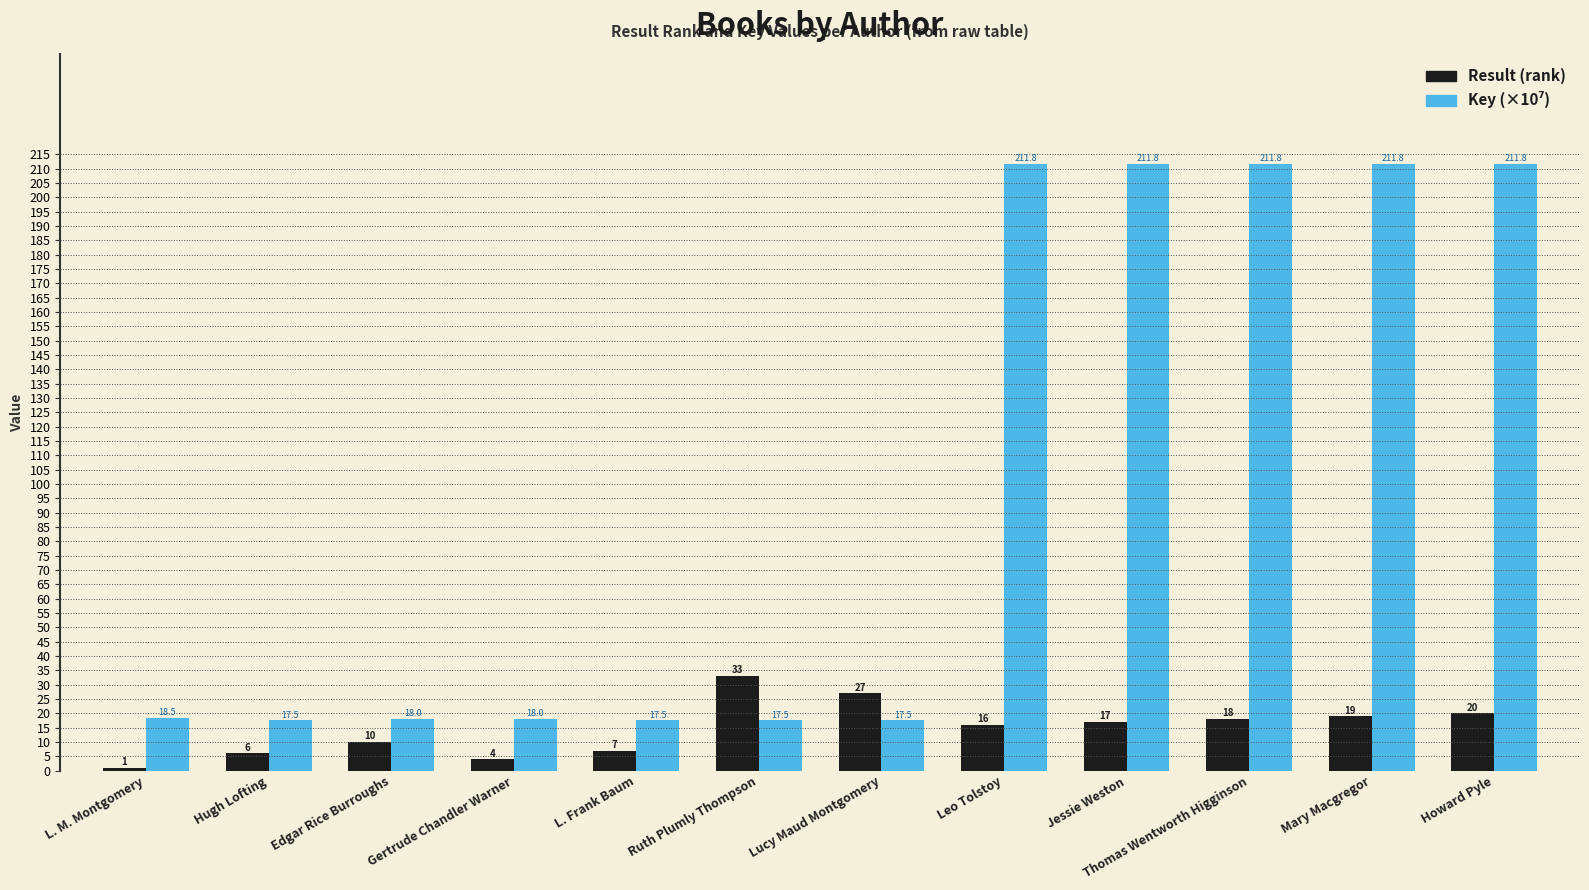

At which category is the sum across all series the highest?

Howard Pyle